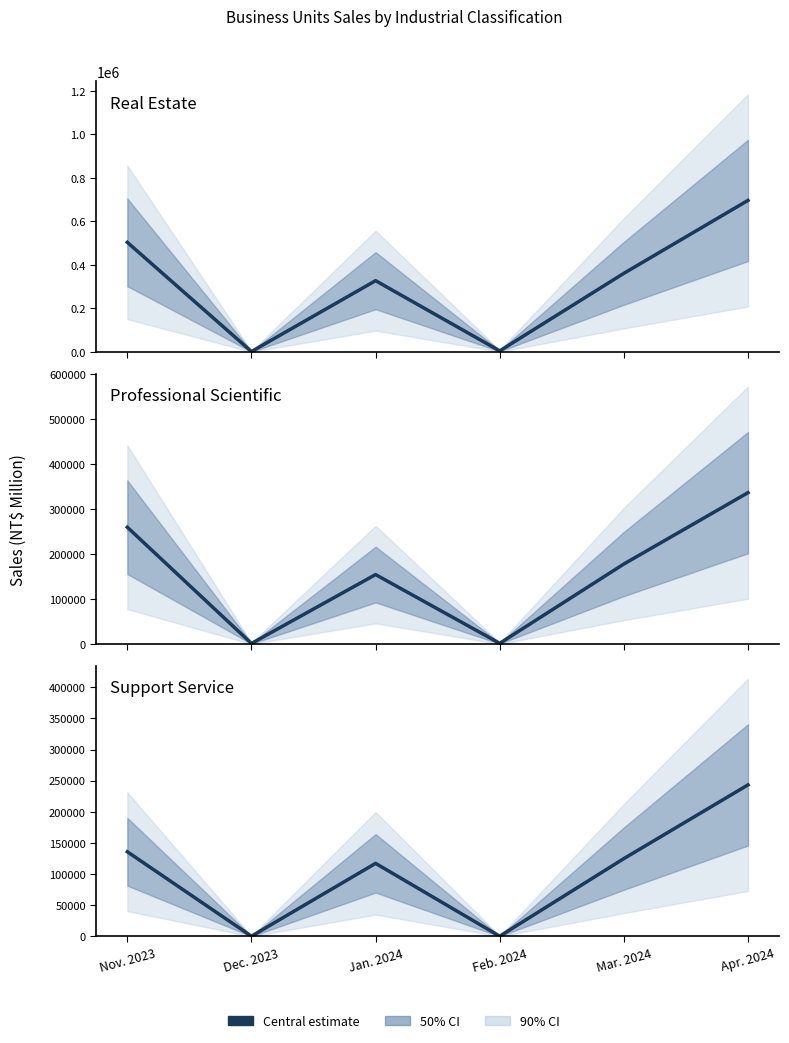

What is the minimum value for Real Estate Activities?

2142